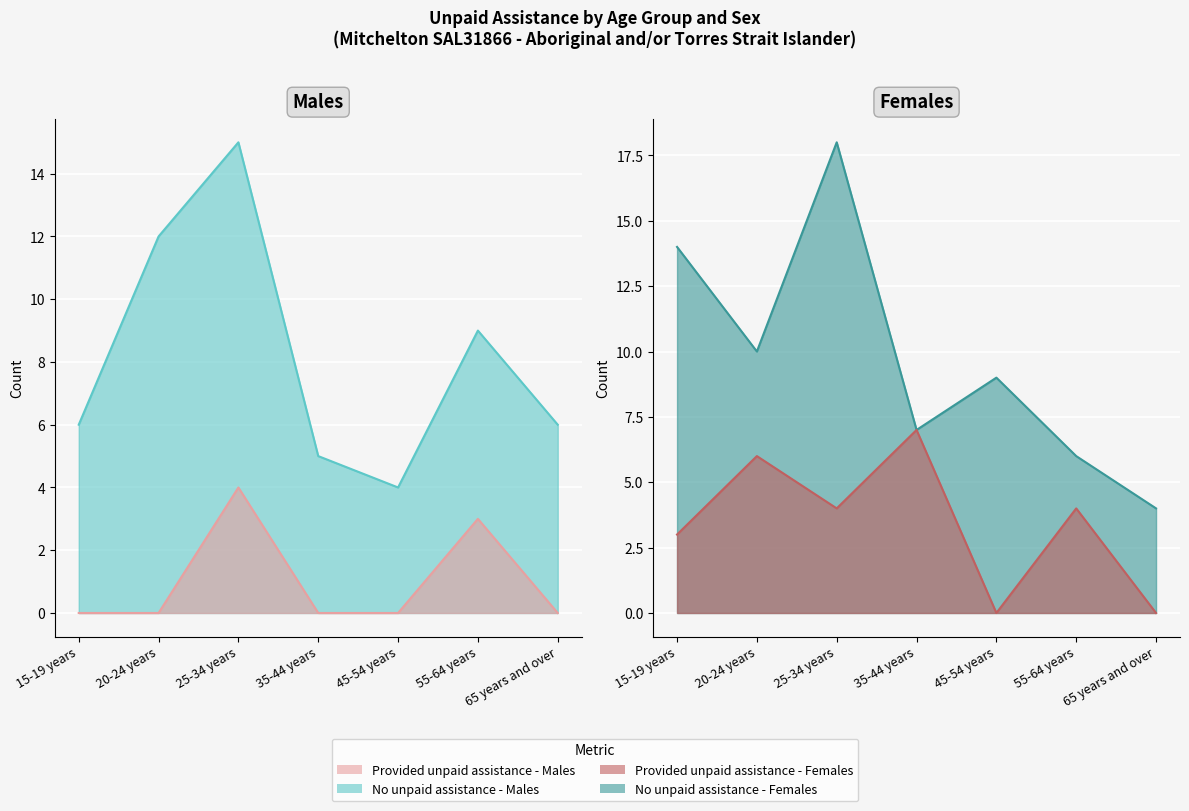

What is the greatest value displayed?

18